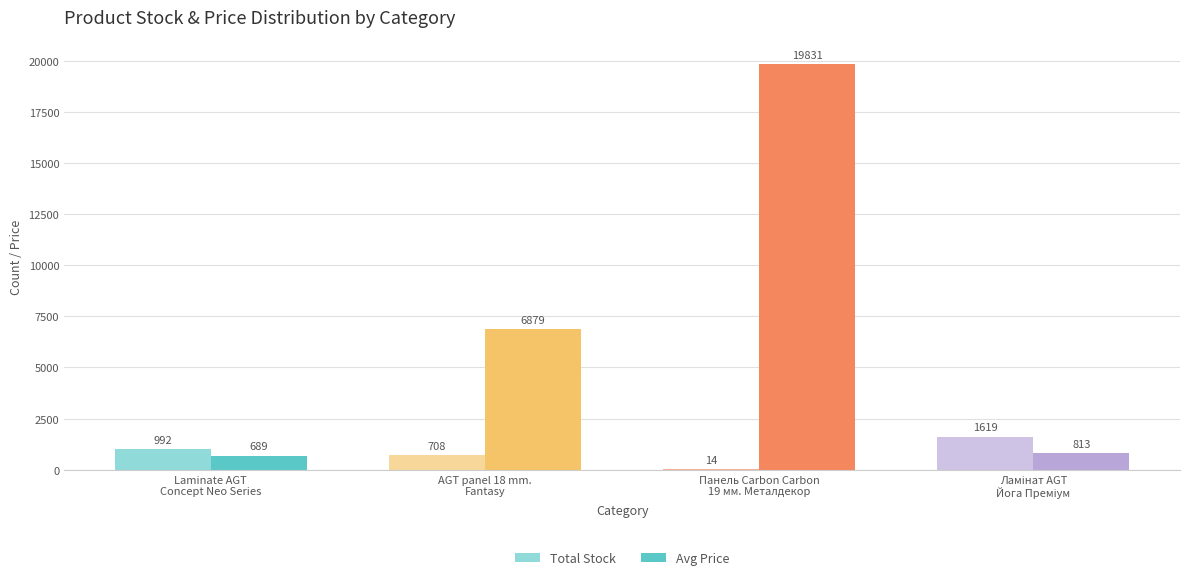

How many data points does each series have?

4